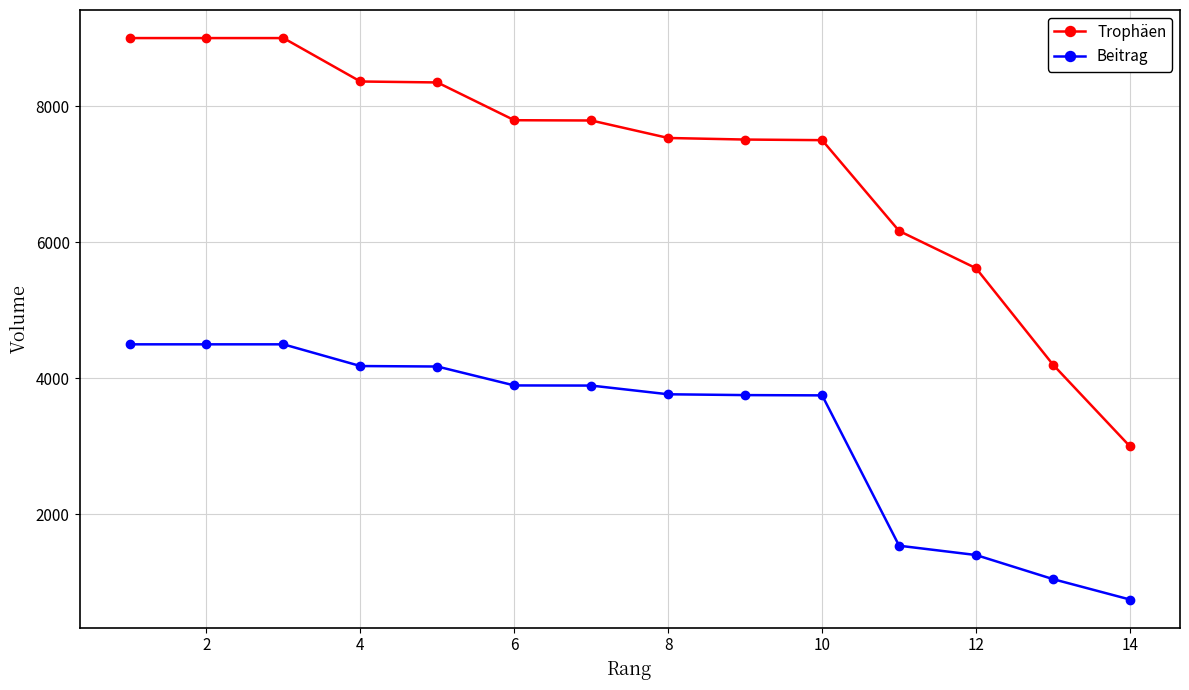

What is the smallest value displayed?

750